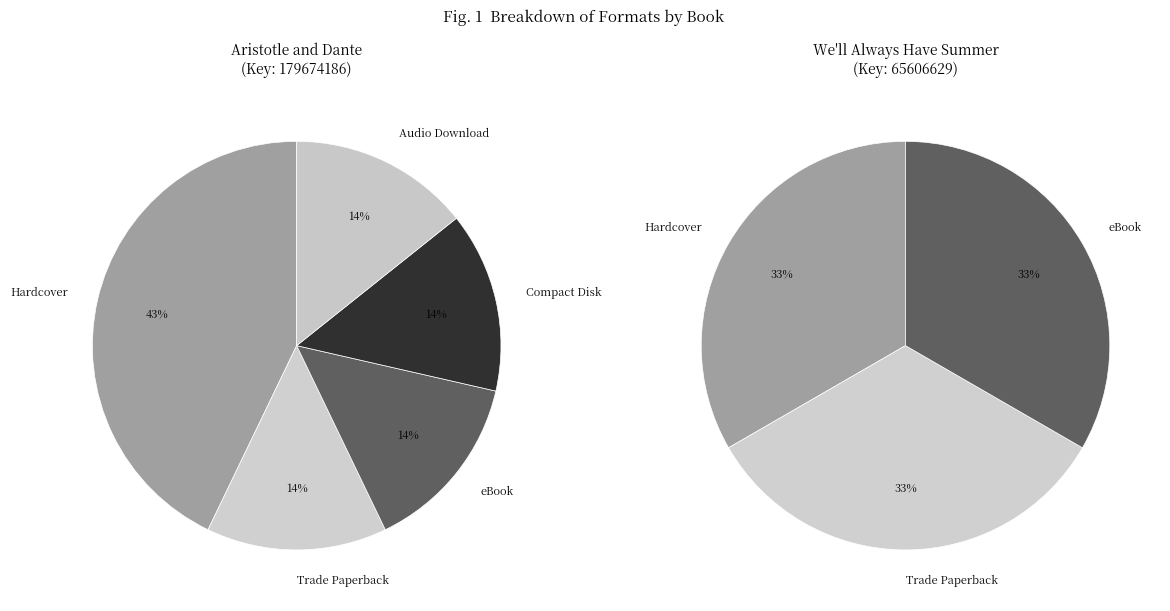

Which category has the smallest portion of the pie?

Compact Disk